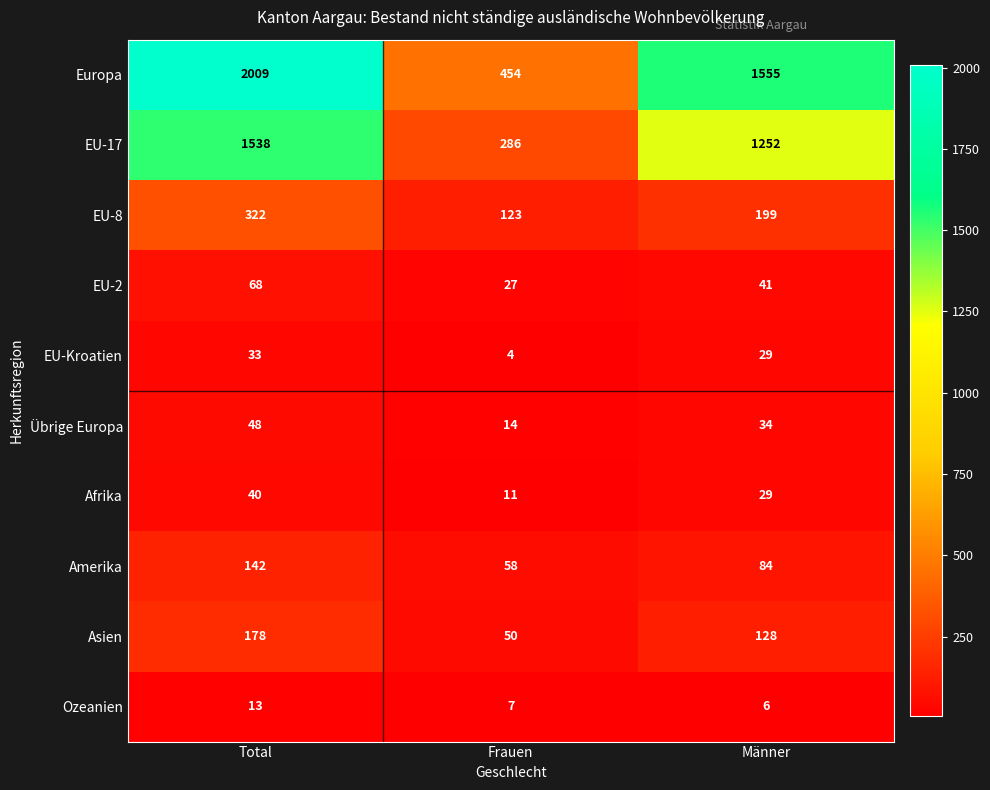

At how many categories does at least one series exceed 193?

3